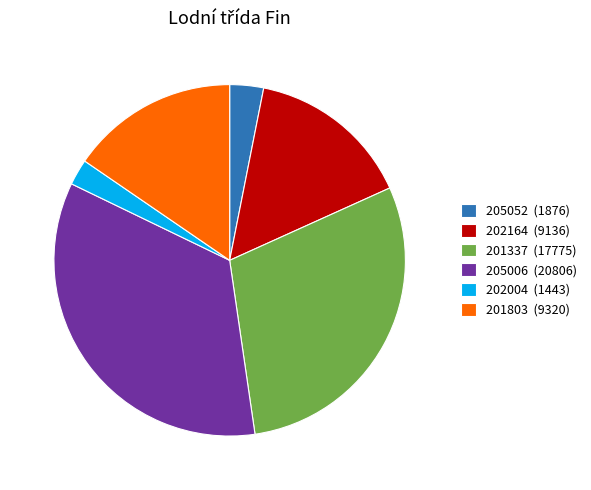

What is the ratio of the value at 205006 to the value at 201337?

1.2